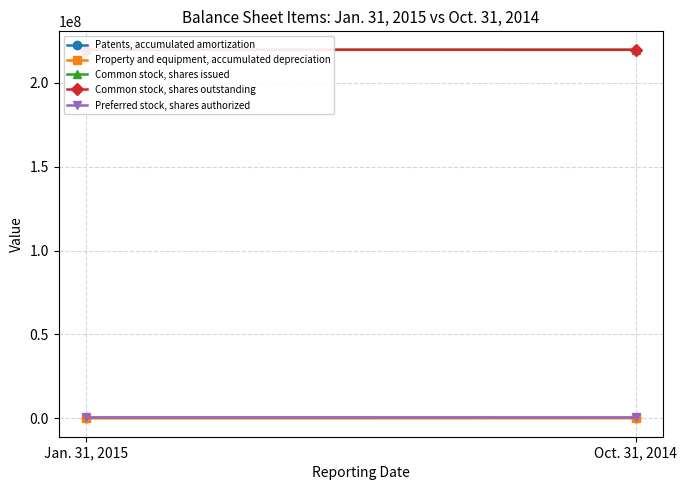

Which category has the lowest value in the Common stock, shares issued series?

Oct. 31, 2014